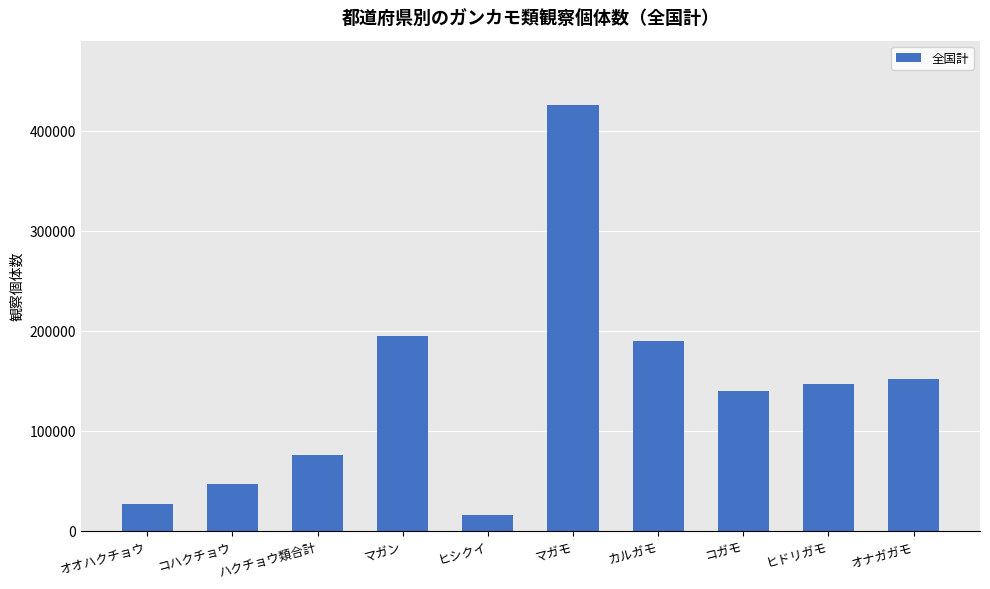

What is the average value?

141551